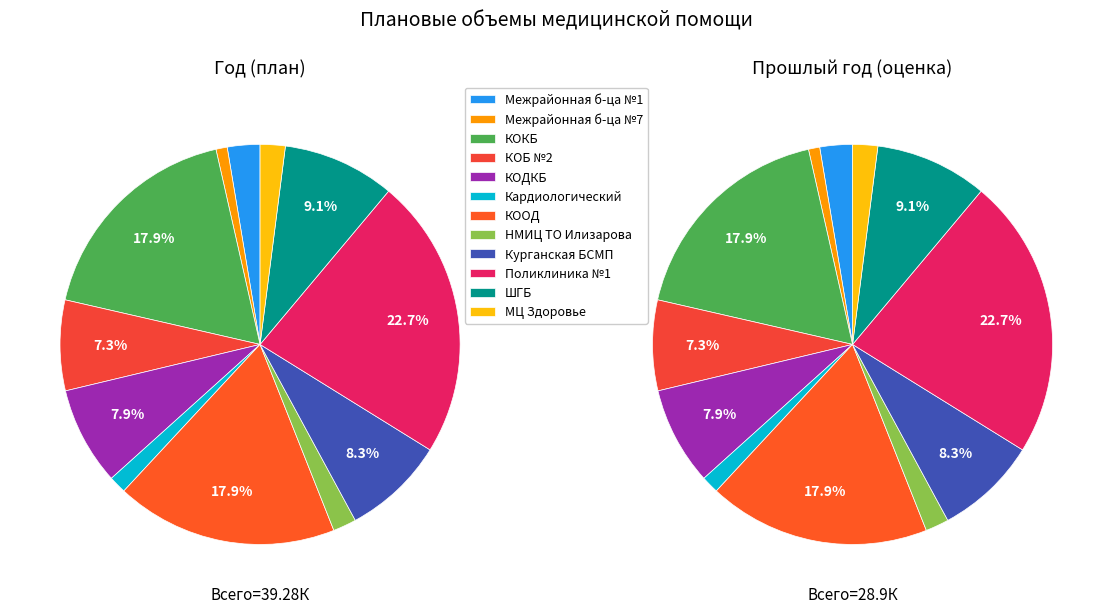

Does ФГБУ «НМИЦ ТО имени академика Г.А.Илизарова» represent more than half of the total?

No